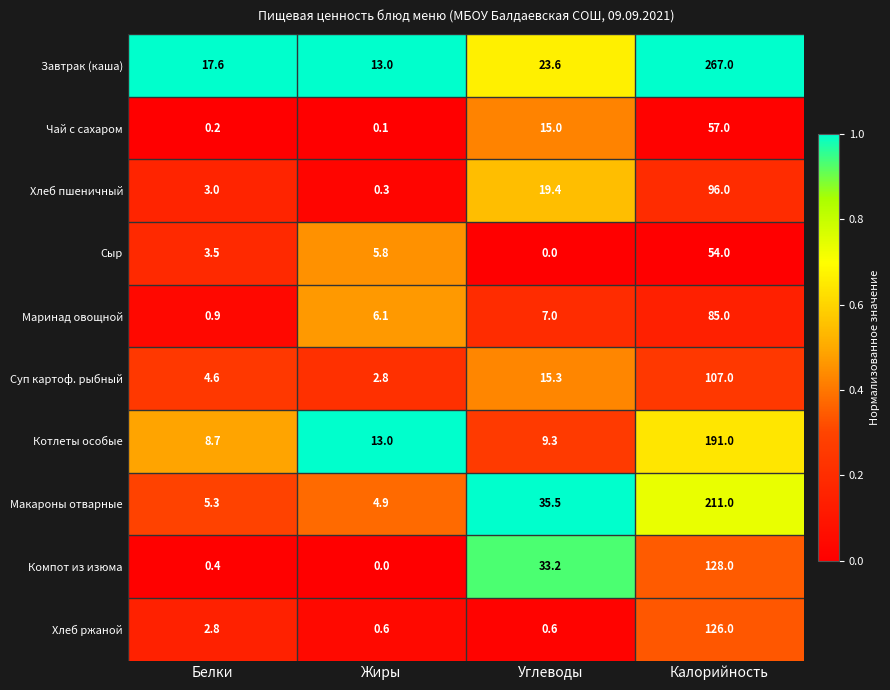

Where is Суп картоф. рыбный nearest to the value 54?

Углеводы